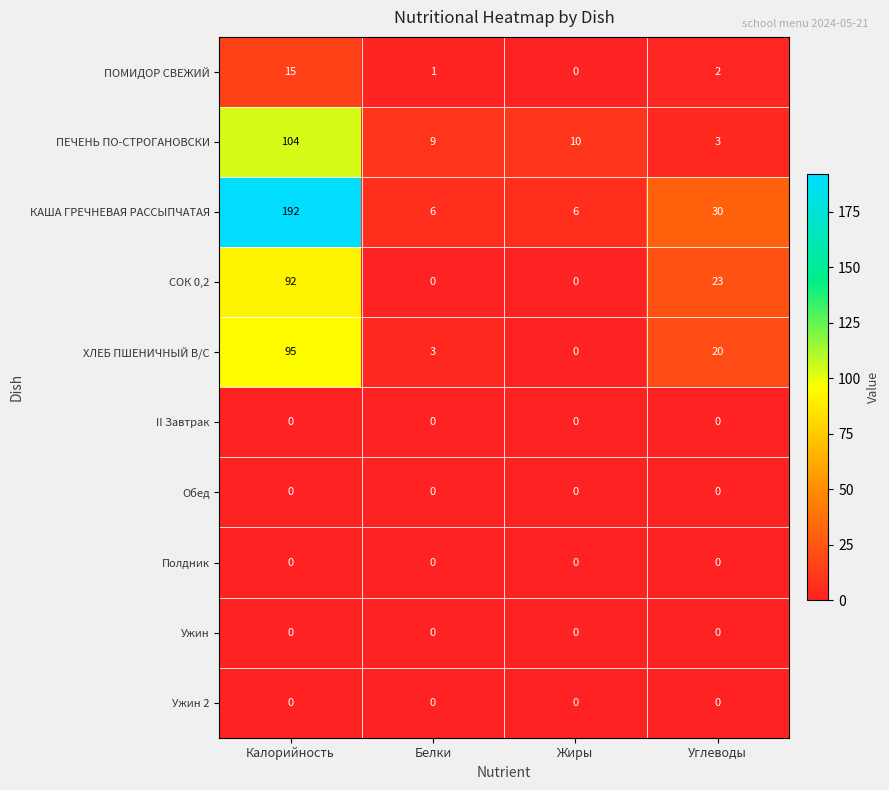

Which series has the largest total across all categories?

КАША ГРЕЧНЕВАЯ РАССЫПЧАТАЯ